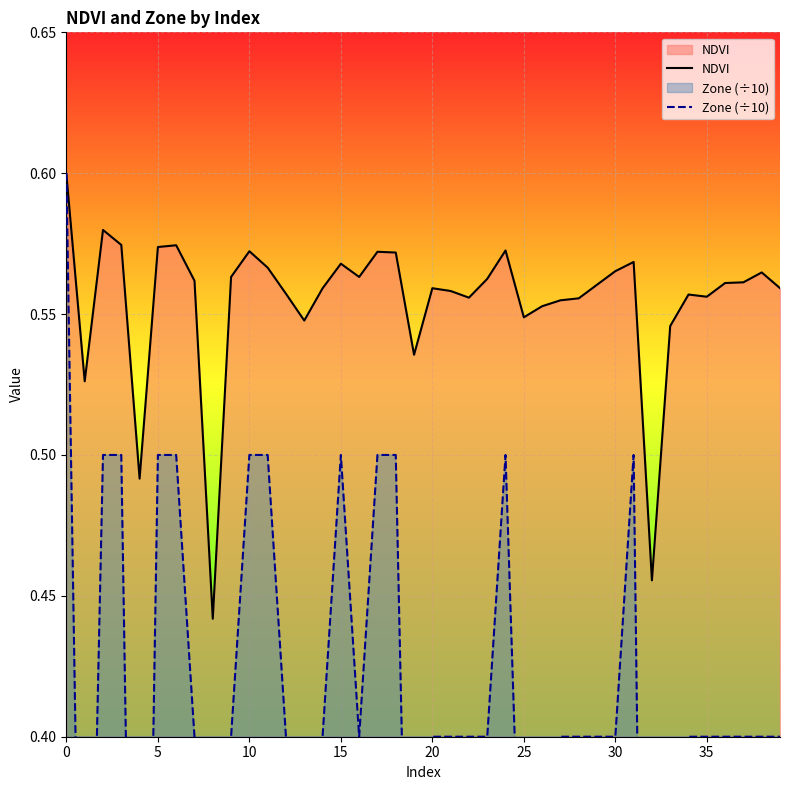

What is the difference between the maximum and second lowest values in the NDVI series?

0.1